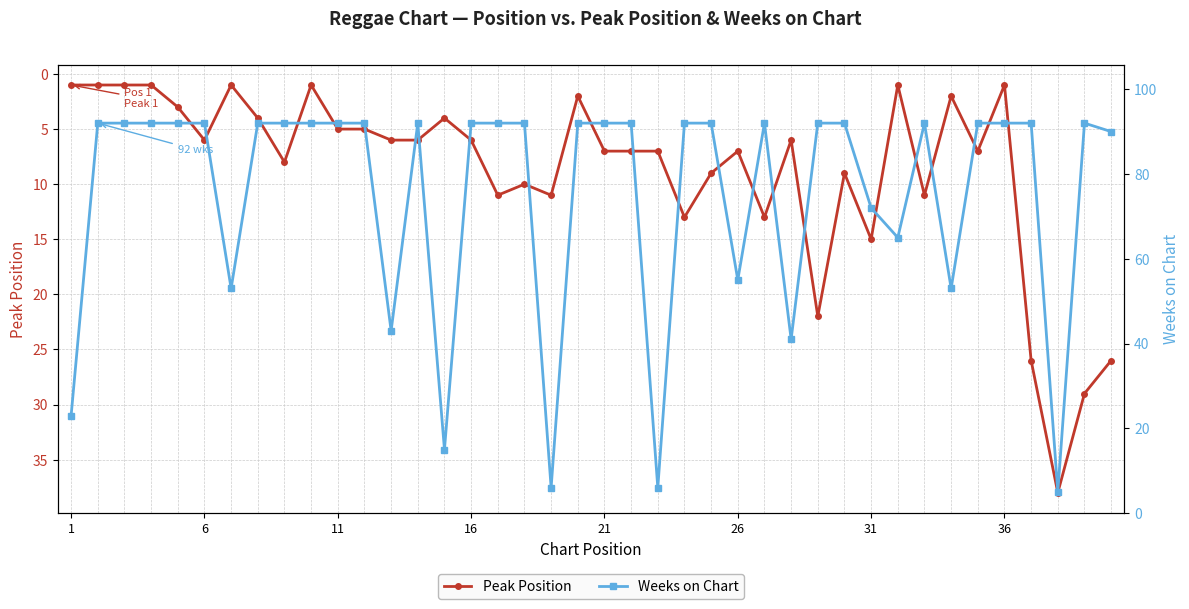

How many data points in Peak Position are less than 7?

20